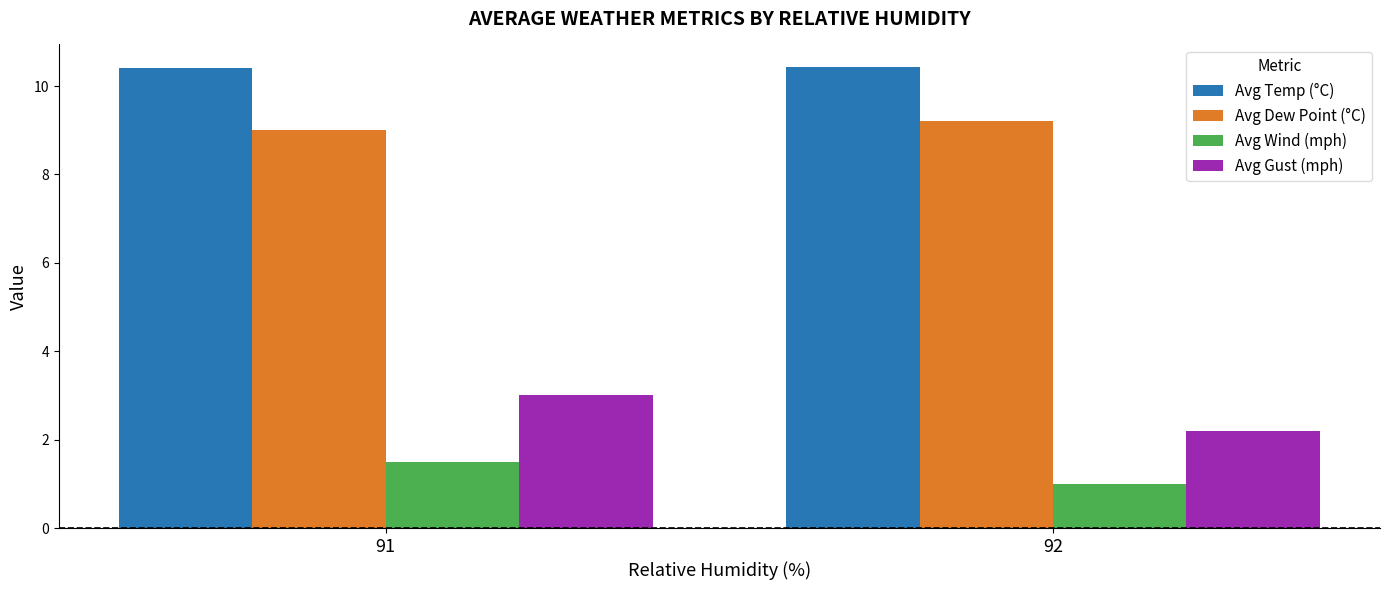

At 91, list the series in order from smallest to largest.

Avg Wind (mph), Avg Gust (mph), Avg Dew Point (°C), Avg Temp (°C)